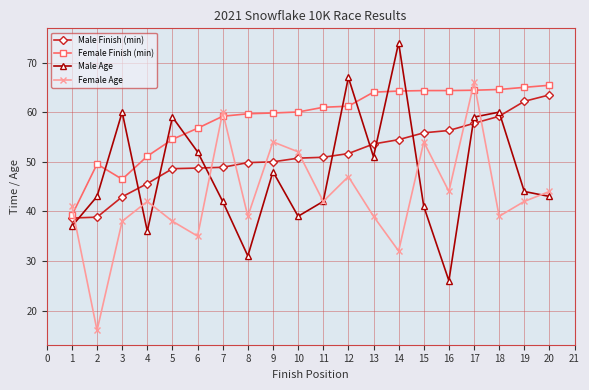

Read the Male Age value at 18.

60.0